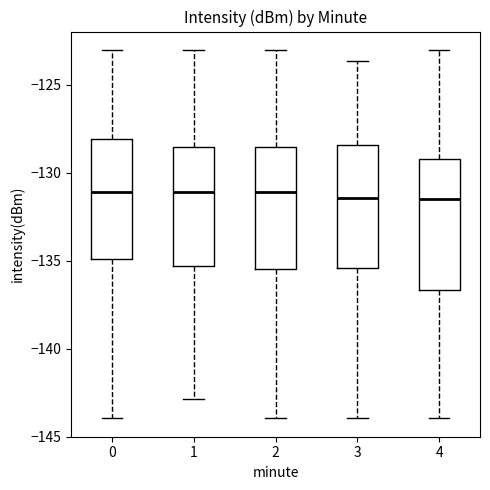

Reading left to right, transcribe this box plot: for each box, give where its median line is, the range the box spans, and where its two whiskers end, as read against the y-axis. The values are not printed on the chart, so give them approximately, as read against the axis.

0: median -131.0, box -135.0 to -128.0, whiskers -144.0 to -123.0
1: median -131.0, box -135.5 to -128.5, whiskers -143.0 to -123.0
2: median -131.0, box -135.5 to -128.5, whiskers -144.0 to -123.0
3: median -131.5, box -135.5 to -128.5, whiskers -144.0 to -123.5
4: median -131.5, box -136.5 to -129.0, whiskers -144.0 to -123.0